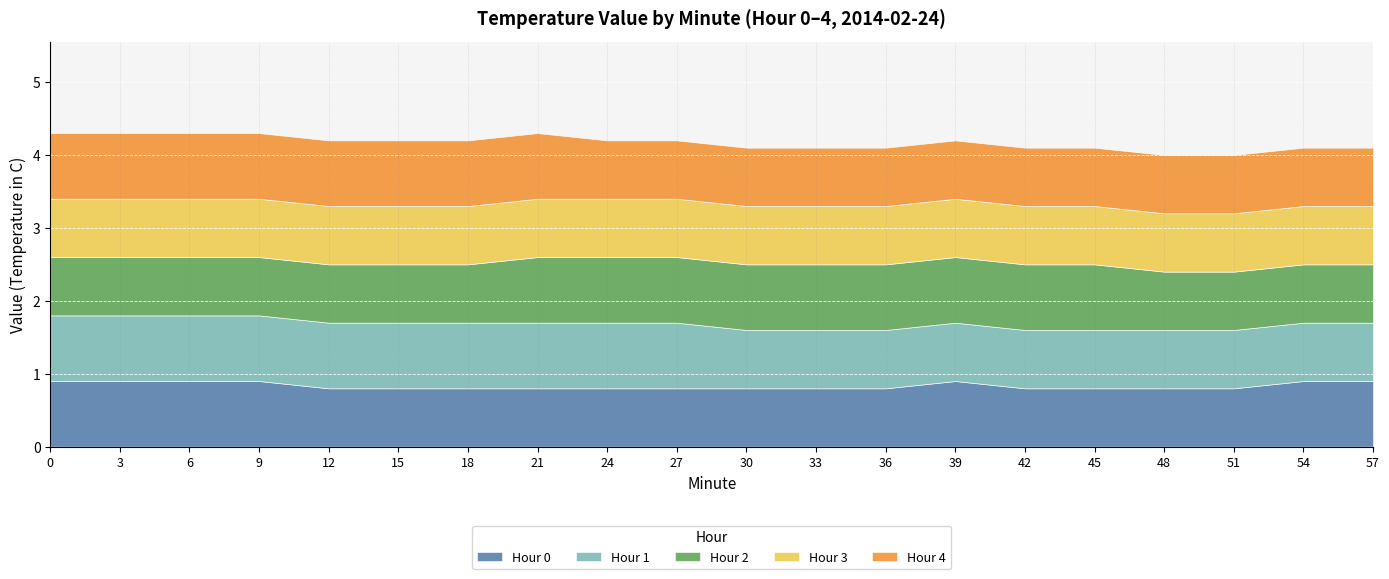

What value does the Hour 4 series have at 27?

0.8